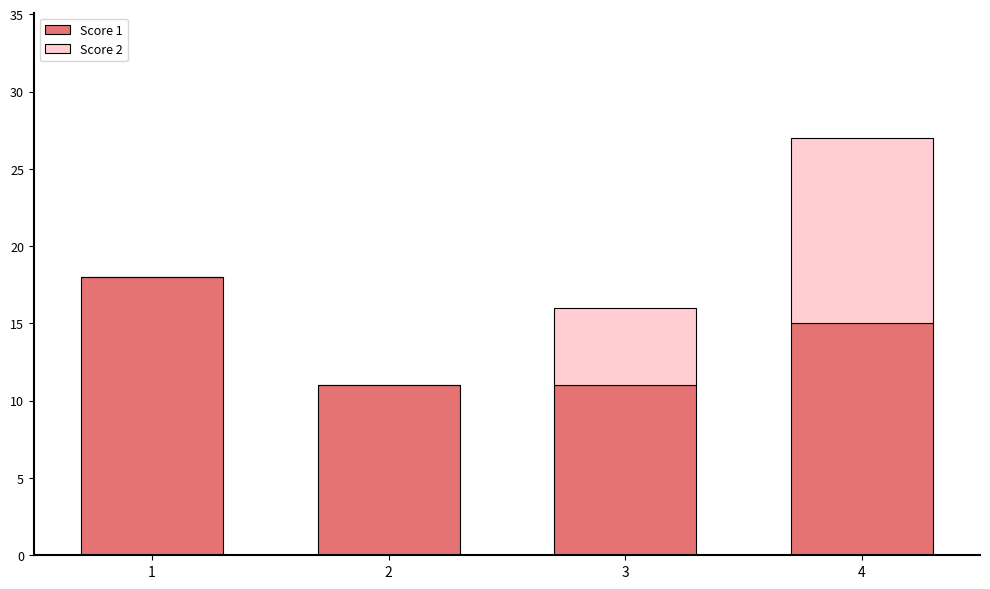

The value of Score 1 at 1 is 28. True or false?

False